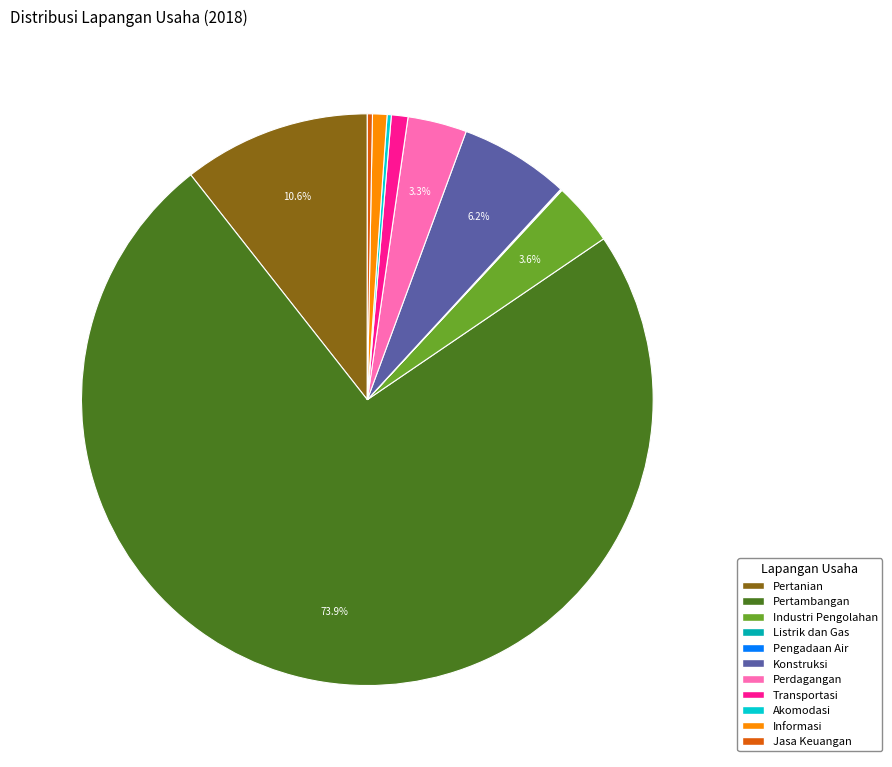

Is there a majority slice in this chart?

Yes